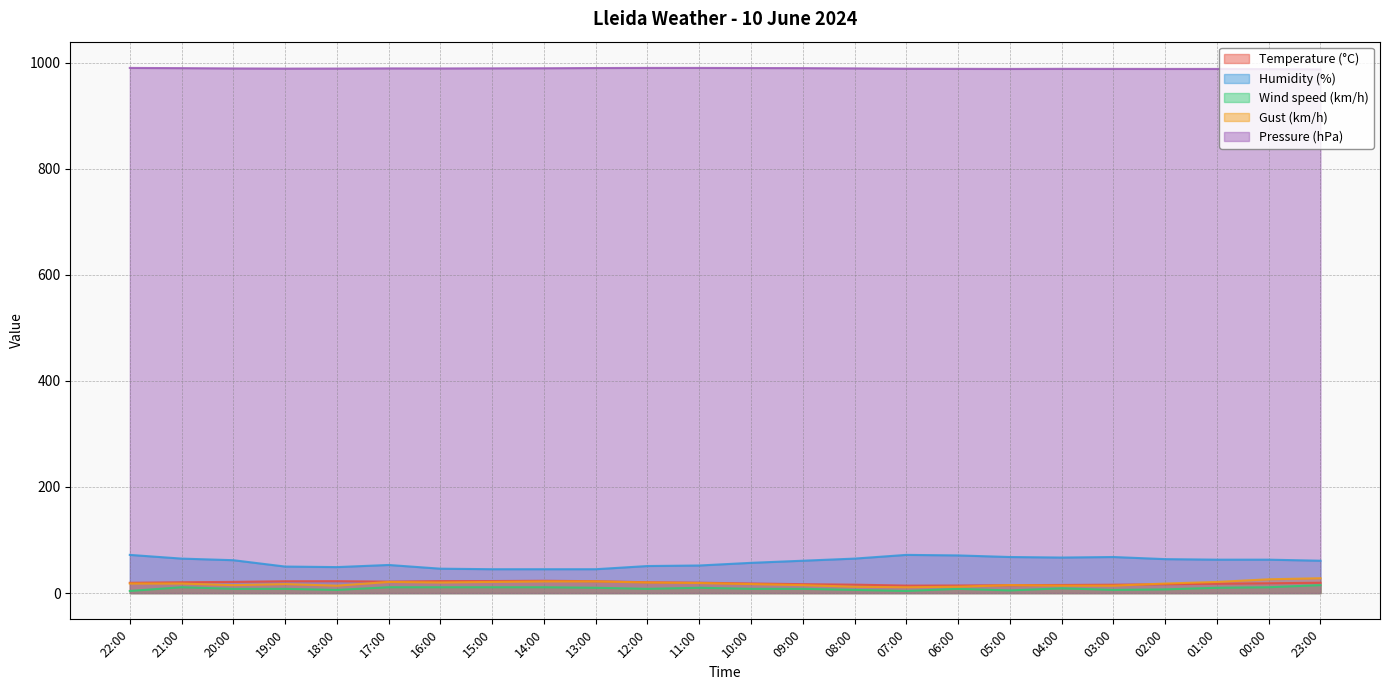

Where is Wind speed (km/h) nearest to the value 9?

04:00